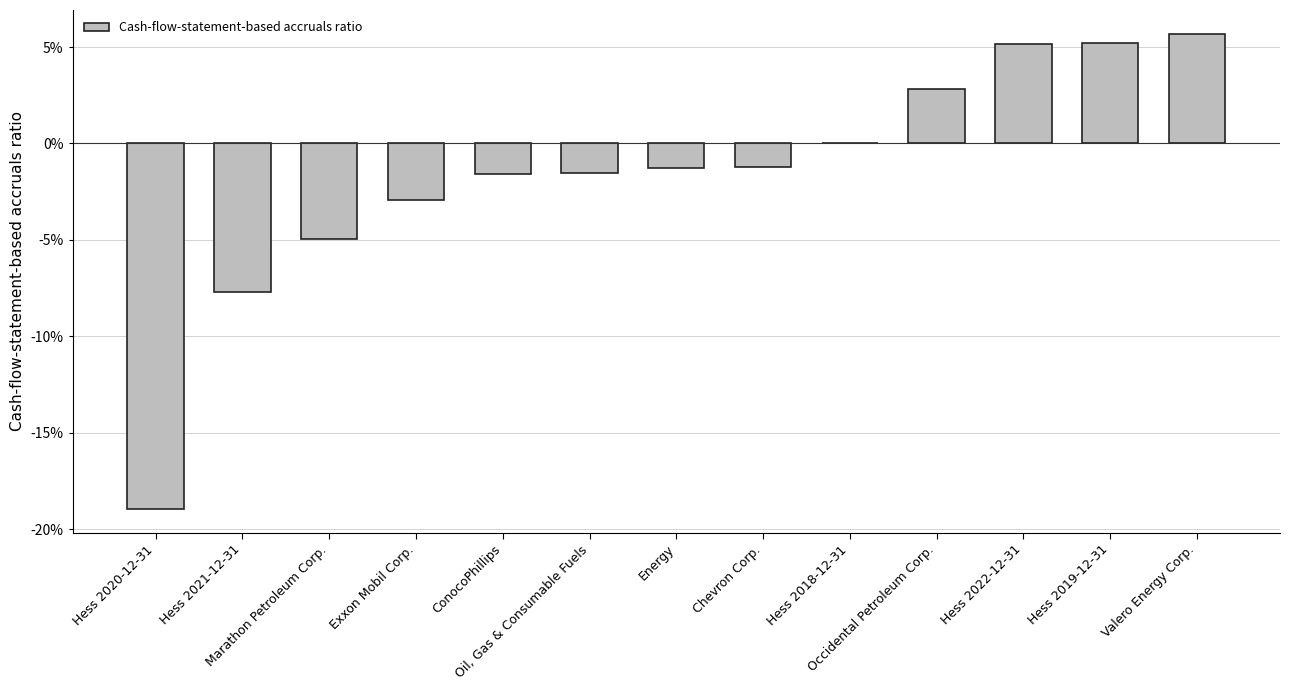

Are the bars horizontal?

No